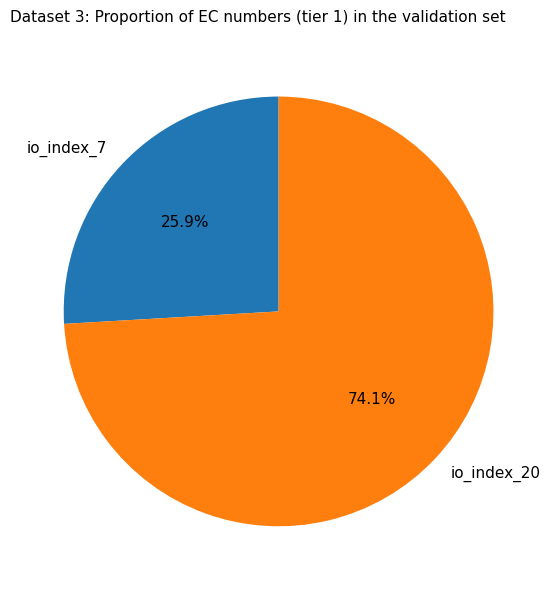

How many segments does this pie chart have?

2